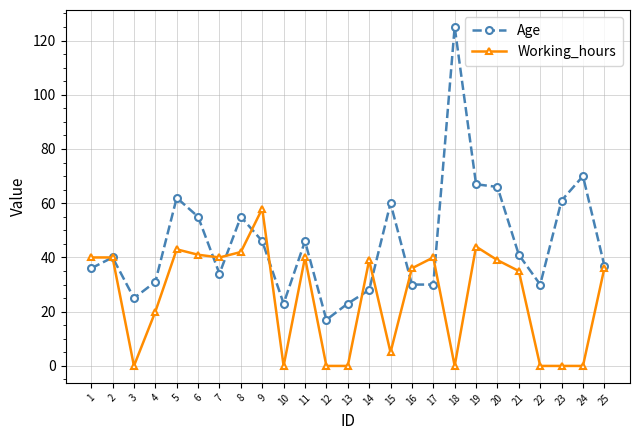

Which label corresponds to the largest value in the chart?

18